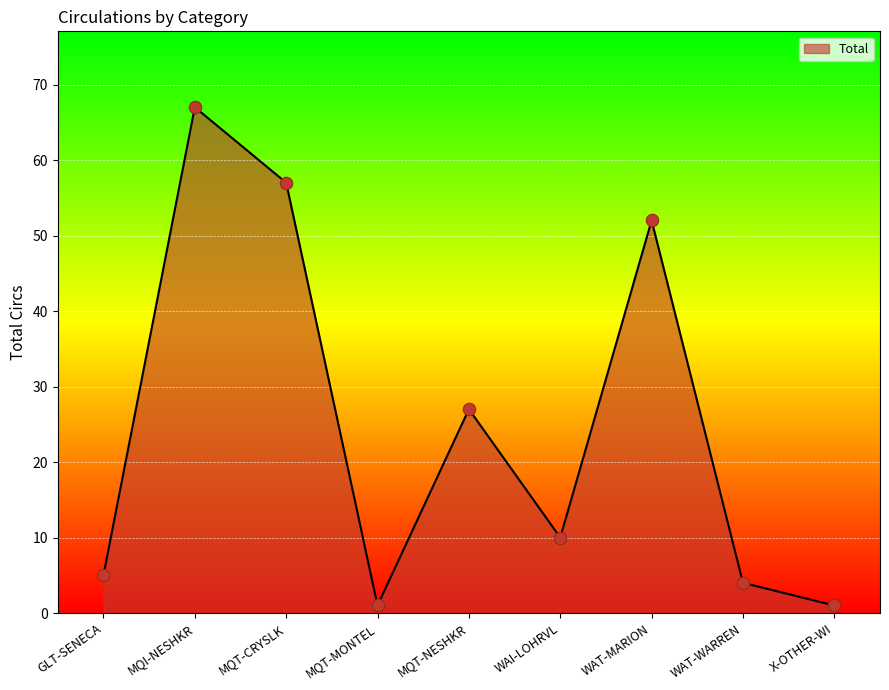

Between MQI-NESHKR and MQT-NESHKR, which is larger?

MQI-NESHKR